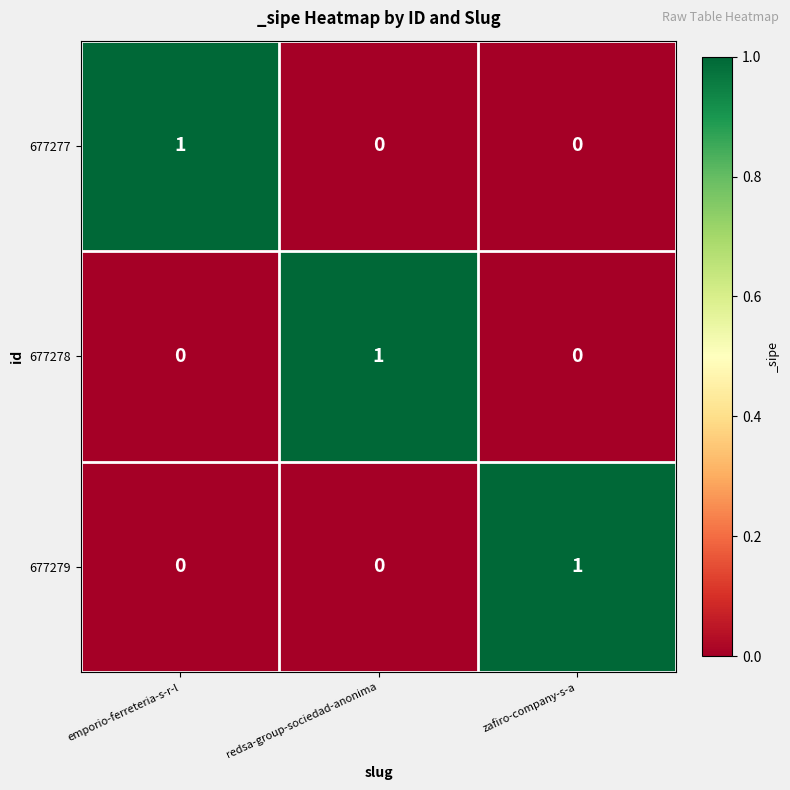

Count the 677277 values in the range 0 to 1.

3